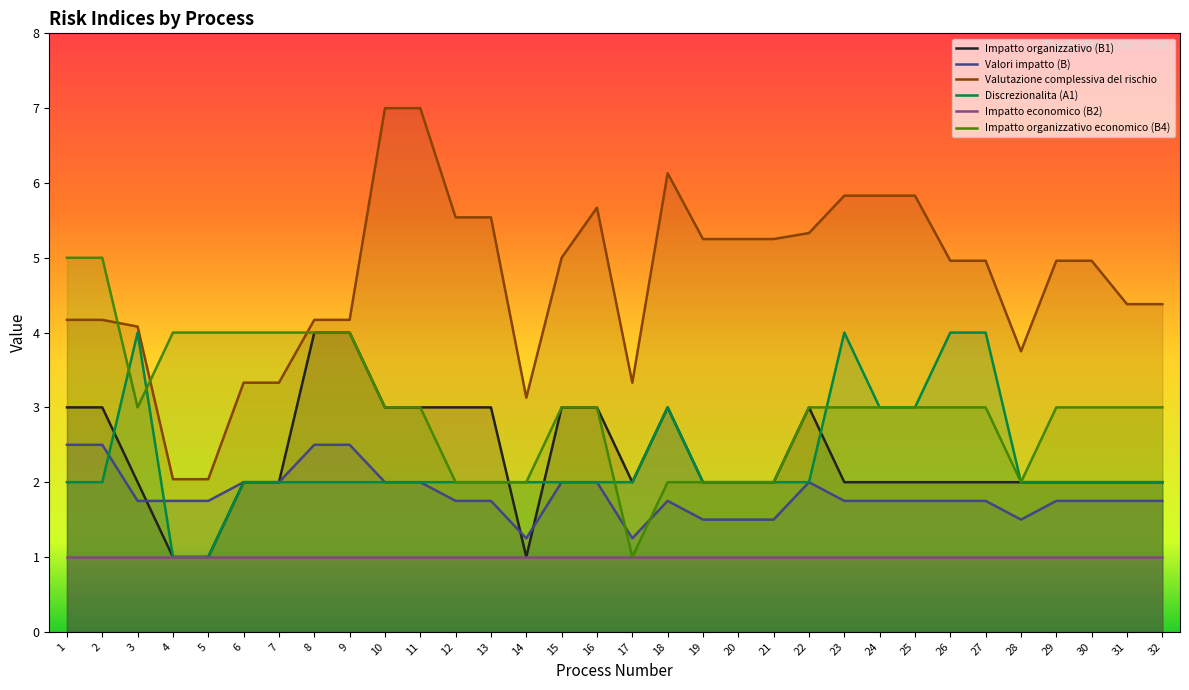

True or false: Impatto organizzativo (B1) has a value of 2.0 at 24.

True